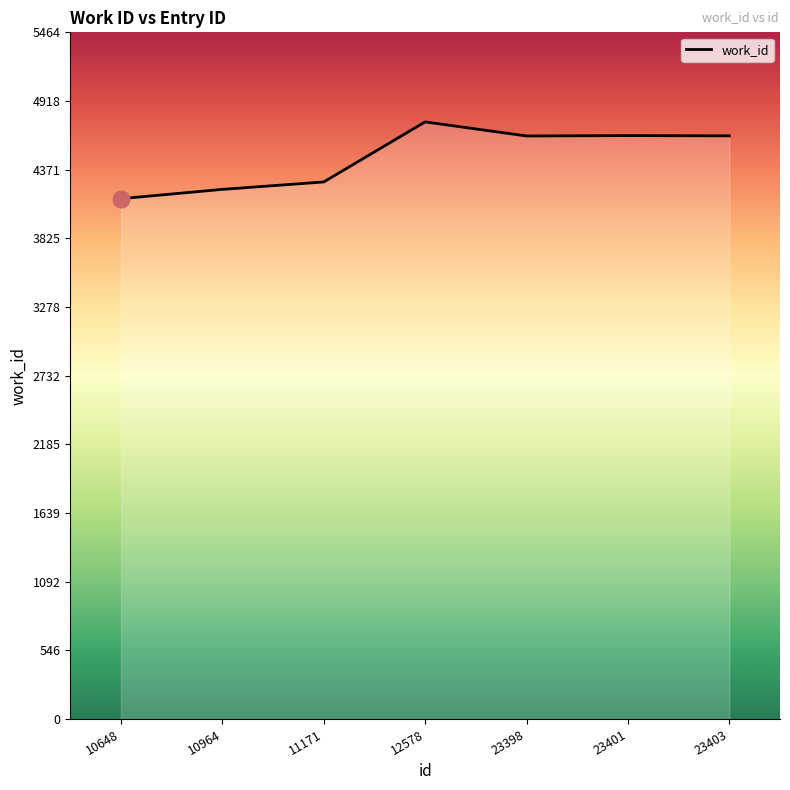

What is the approximate value at 11171, to the nearest 100?

4300